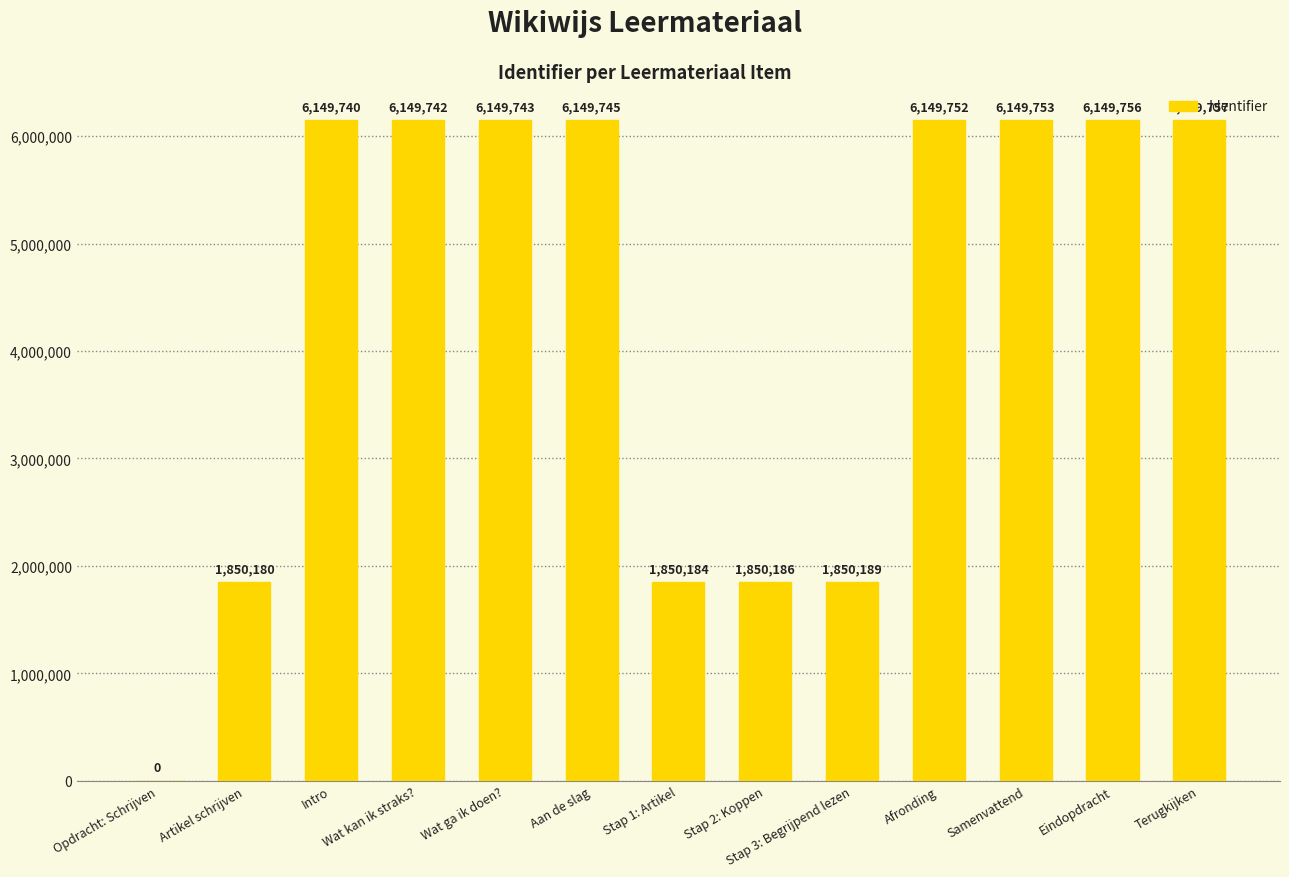

Which label corresponds to the largest value in the chart?

Terugkijken